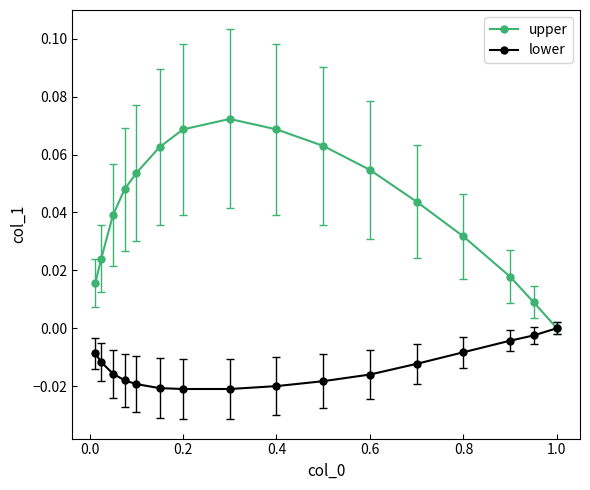

Which series has the largest total across all categories?

upper